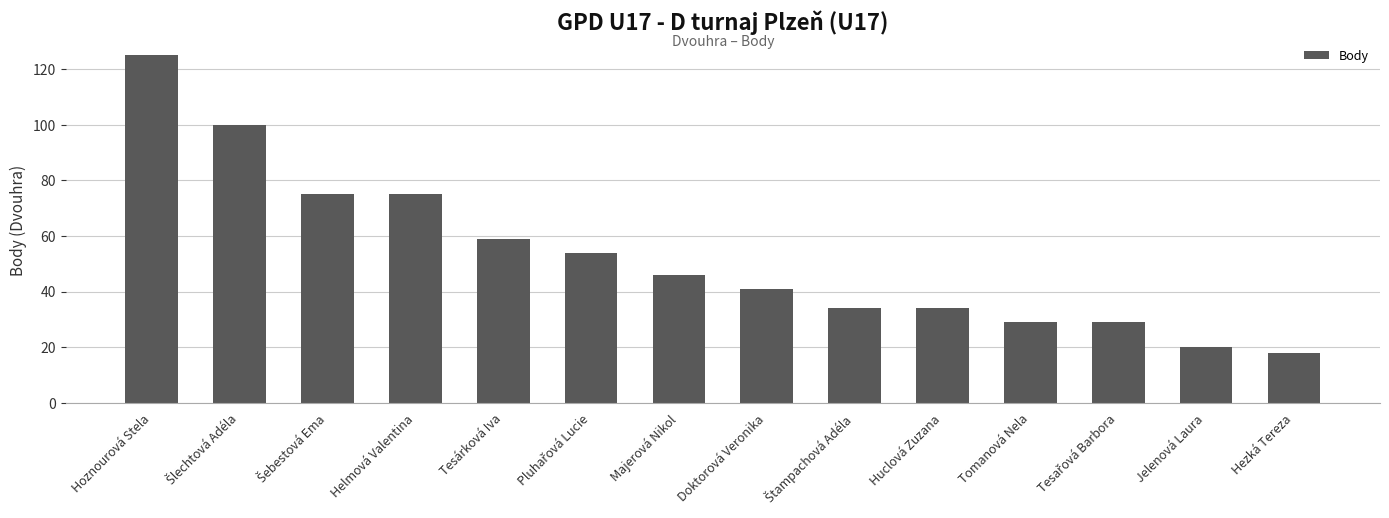

Reading right to left, list all the values displayed in this chart.

18	20	29	29	34	34	41	46	54	59	75	75	100	125